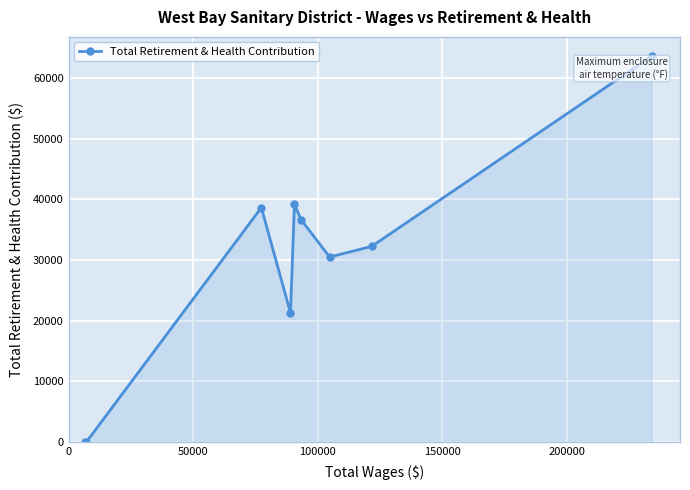

What is the greatest value displayed?

63590